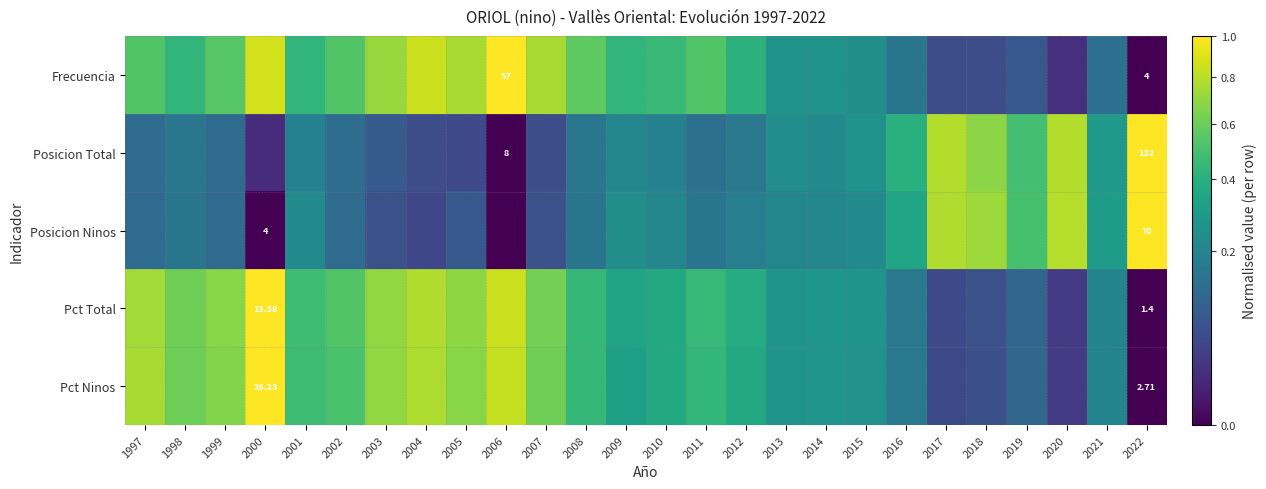

Between 2017 and 2019, which series saw the biggest shift?

Posicion Total